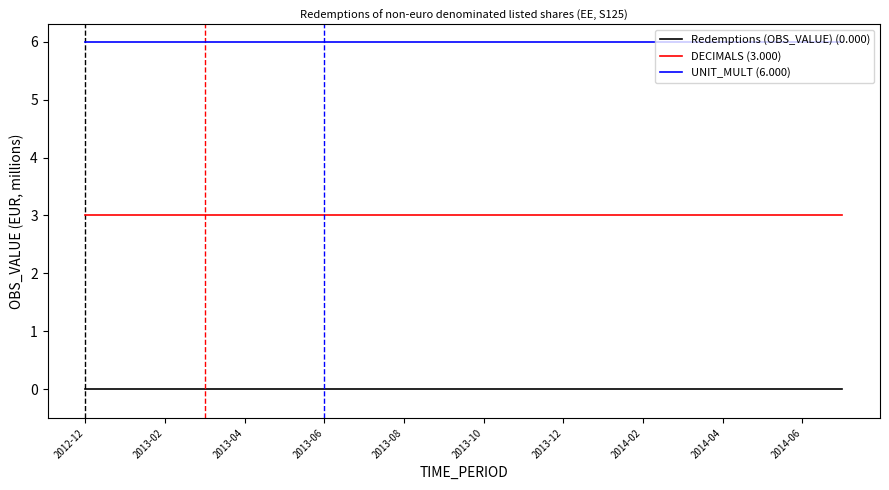

Does the chart display data point markers on the line(s)?

No